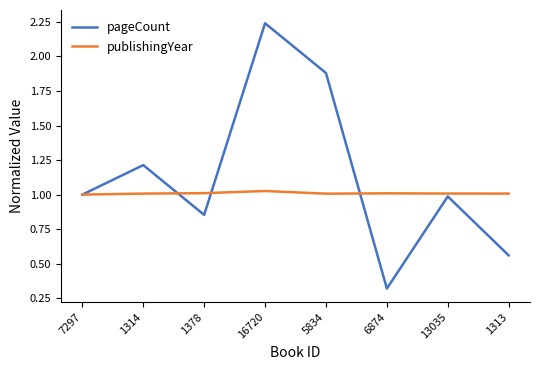

True or false: publishingYear has a value of 0.6 at 13035.

False